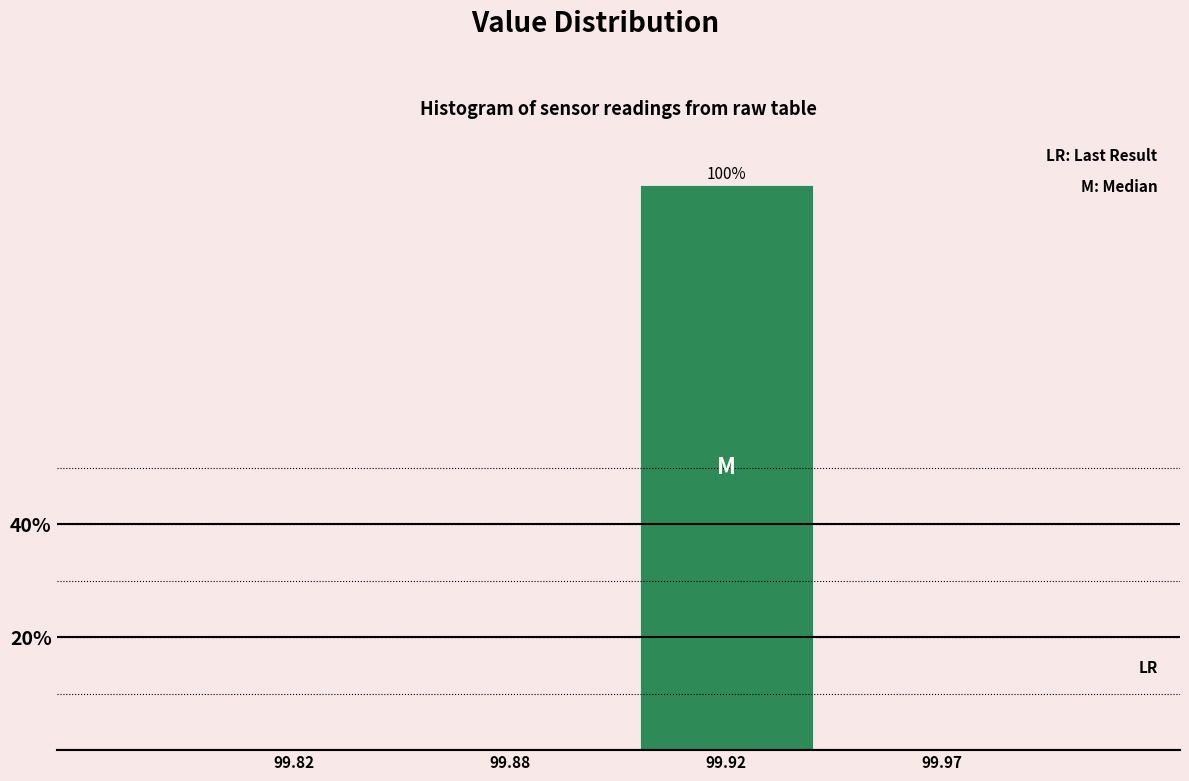

Reading right to left, what are all the values shown in this chart?

99.97=0	99.92=100	99.88=0	99.82=0